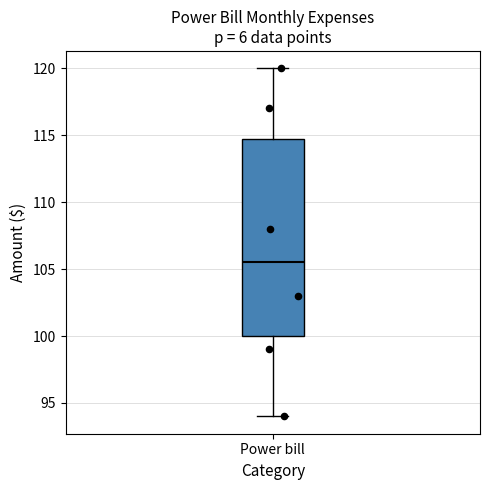

Where is the upper edge of the box for Power bill on the y-axis? The values are not printed on the chart, so give them approximately, as read against the axis.

115.0